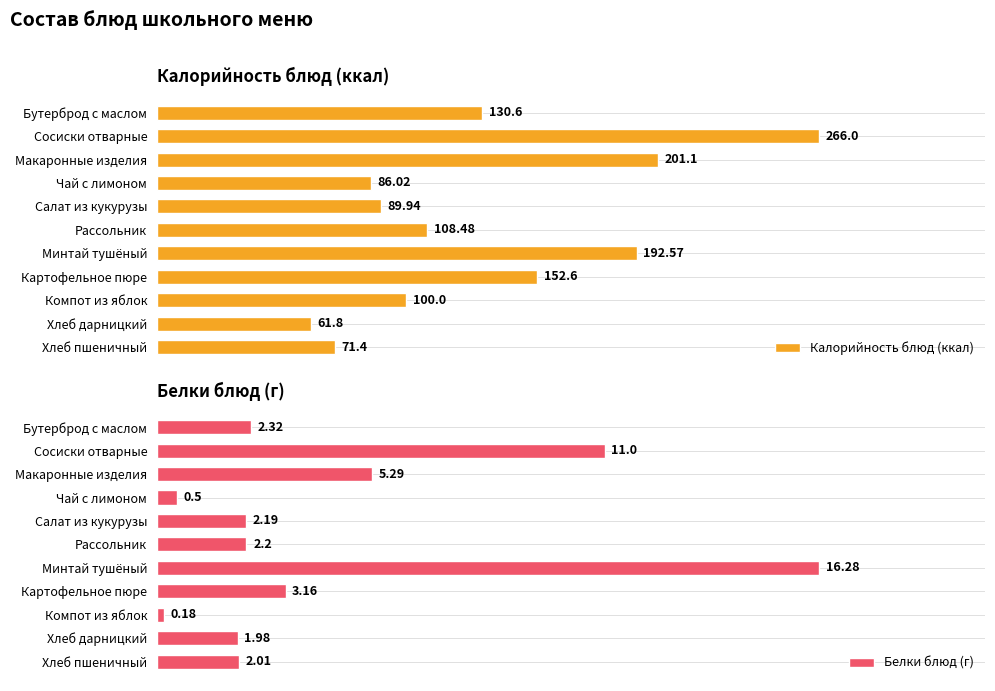

What is the maximum value for Белки блюд (г)?

16.3